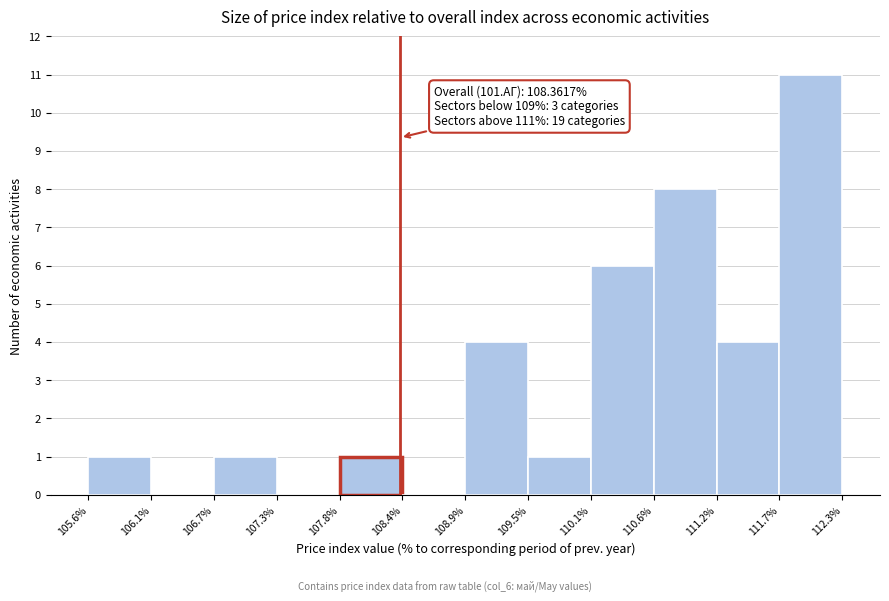

Which range on the x-axis has the tallest bar?

111.7% to 112.3%